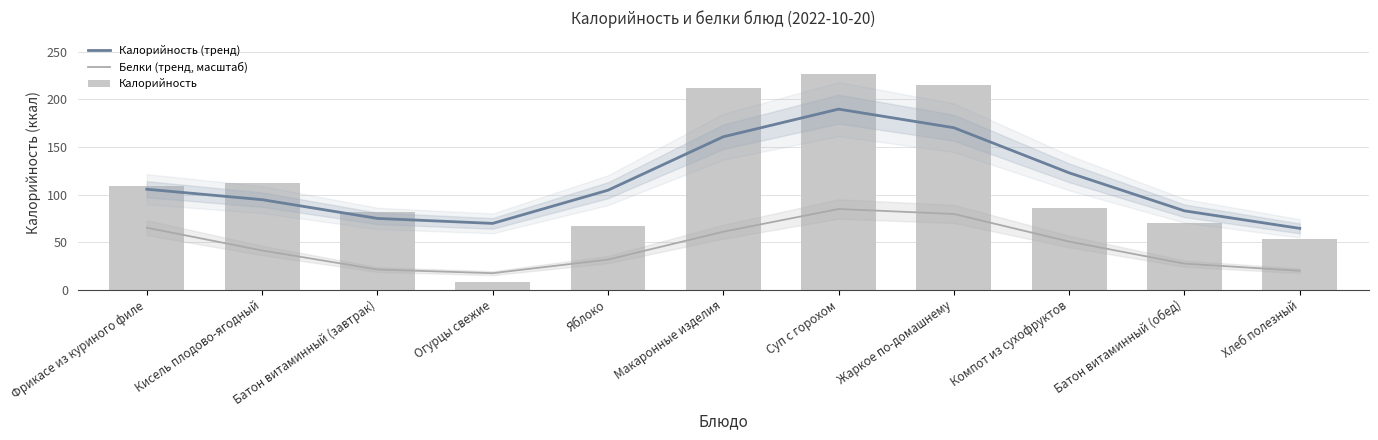

Read the Калорийность (тренд) value at Жаркое по-домашнему.

170.2